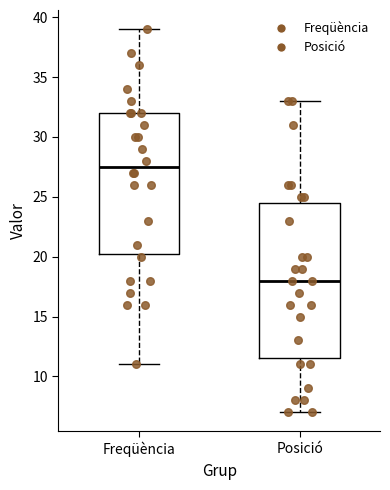

Which box's median line is the highest?

Freqüència